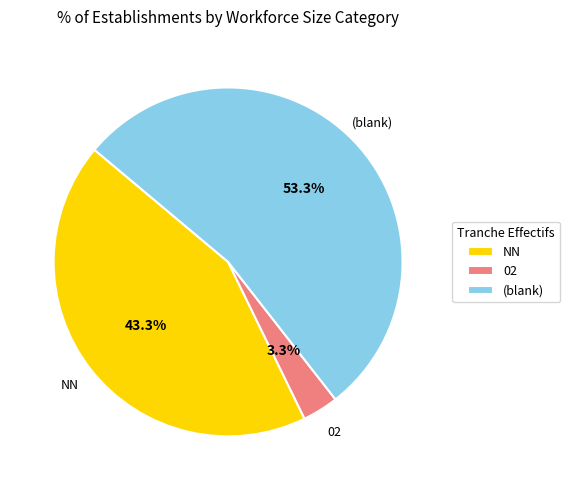

Rank the categories by value from highest to lowest.

(blank), NN, 02